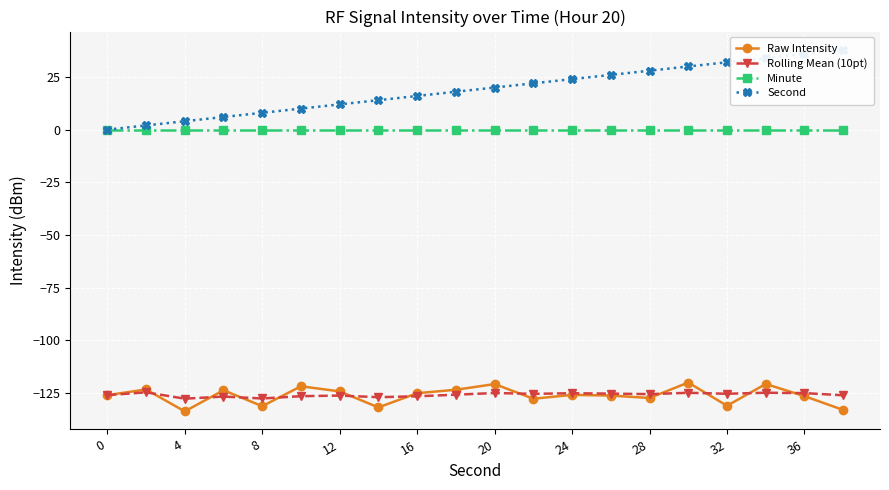

Reading left to right, what are all the values shown in this chart?

Raw Intensity: -126.1	-123.4	-133.8	-123.8	-131.3	-121.9	-124.3	-131.9	-125.2	-123.5	-120.8	-127.8	-126.0	-126.3	-127.4	-120.1	-131.1	-120.8	-126.6	-133.1
Rolling Mean (10pt): -126.1	-124.8	-127.8	-126.8	-127.7	-126.6	-126.3	-127.1	-126.6	-125.9	-125.1	-125.5	-125.2	-125.4	-125.6	-125.0	-125.4	-125.0	-125.1	-126.2
Minute: 0.0	0.0	0.0	0.0	0.0	0.0	0.0	0.0	0.0	0.0	0.0	0.0	0.0	0.0	0.0	0.0	0.0	0.0	0.0	0.0
Second: 0.0	2.0	4.0	6.0	8.0	10.0	12.0	14.0	16.0	18.0	20.0	22.0	24.0	26.0	28.0	30.0	32.0	34.0	36.0	38.0